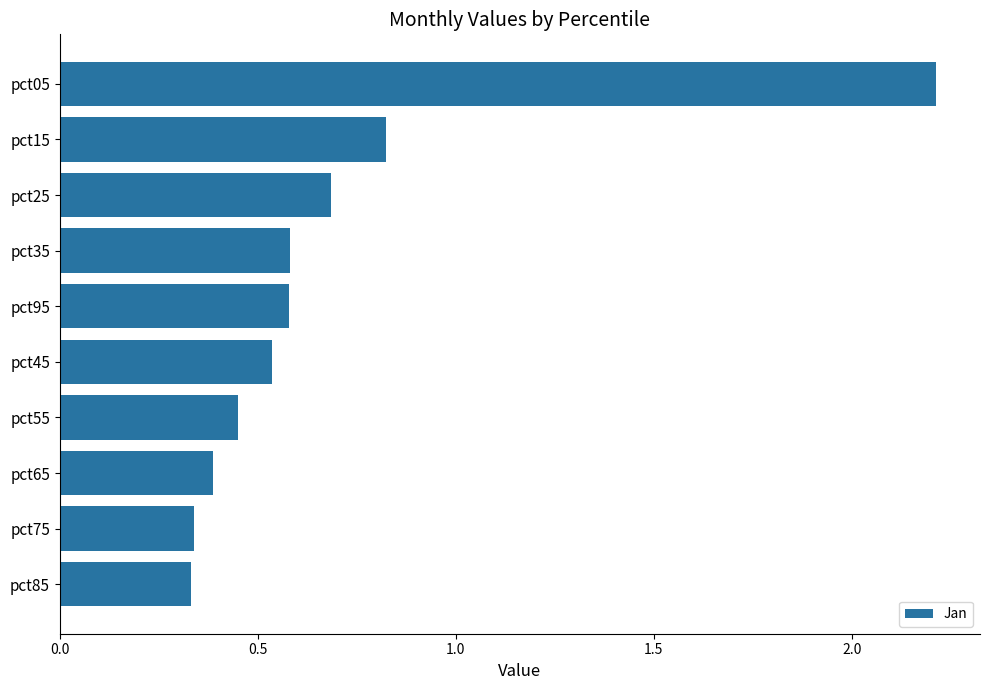

What is the sum of all values?

6.9